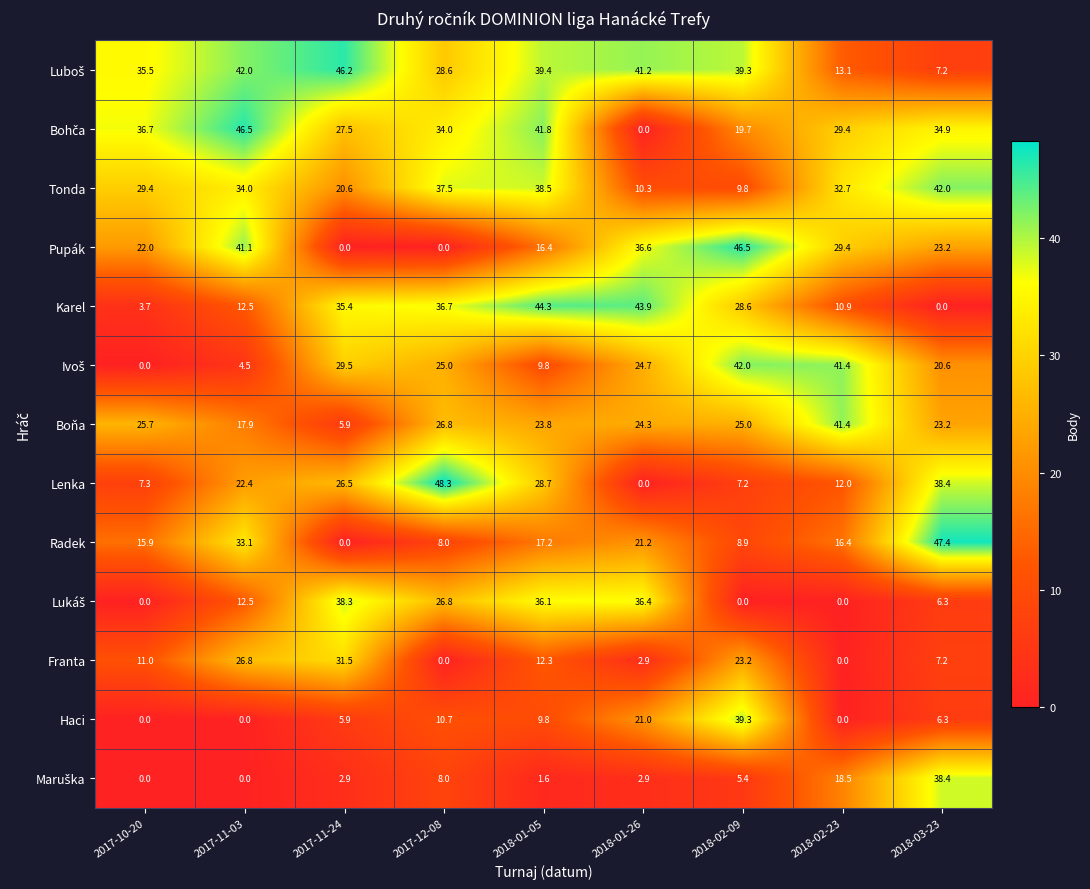

At which category is the sum across all series the highest?

2018-01-05